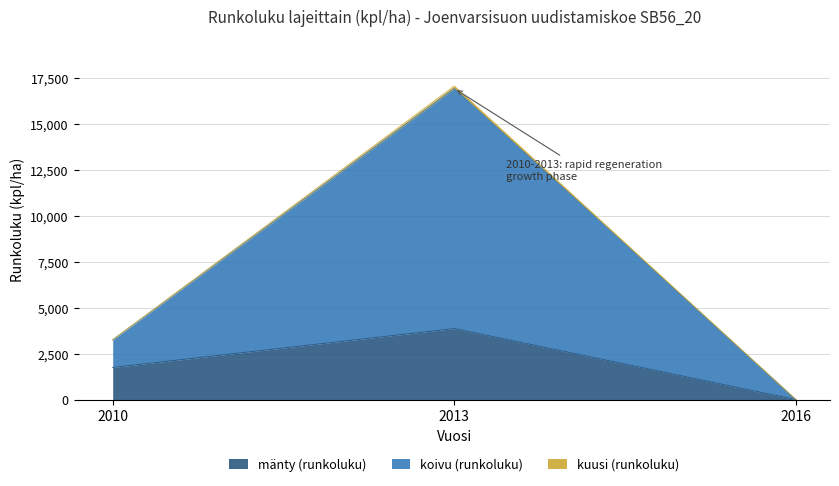

At which label is kuusi (runkoluku) closest to 8464?

2010